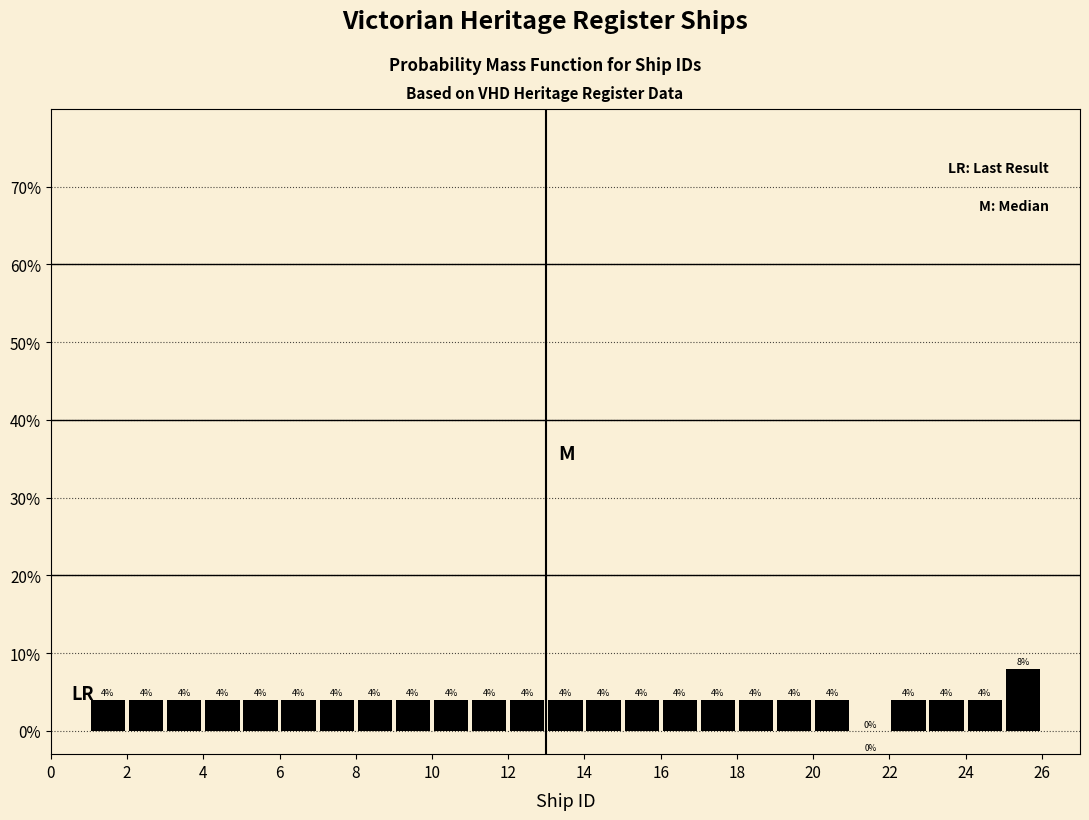

How tall is the bar that spans 6 to 7 on the x-axis?

4